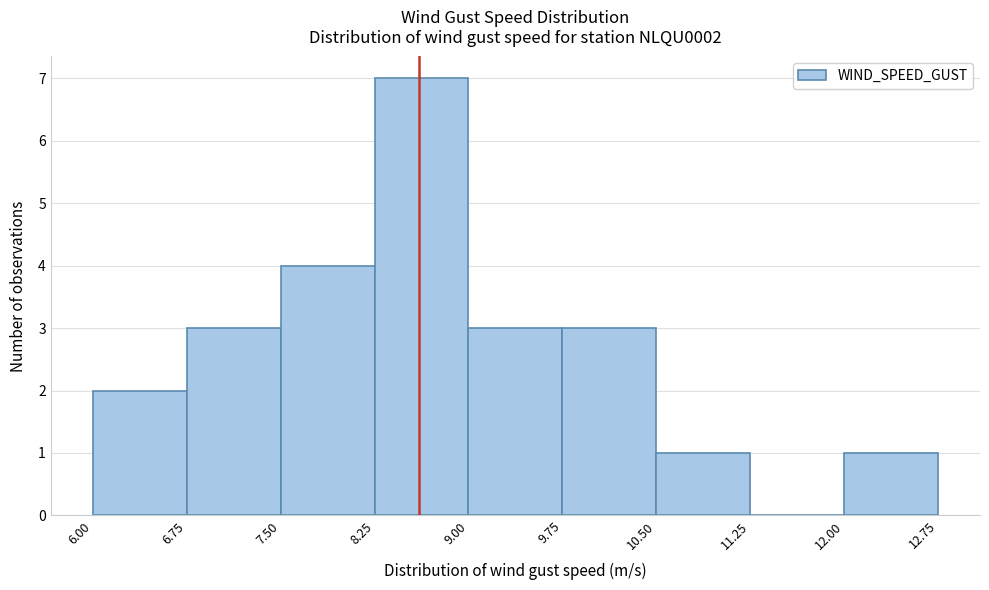

How tall is the bar that spans 6.75 to 7.50 on the x-axis? The values are not printed on the chart, so give them approximately, as read against the axis.

3